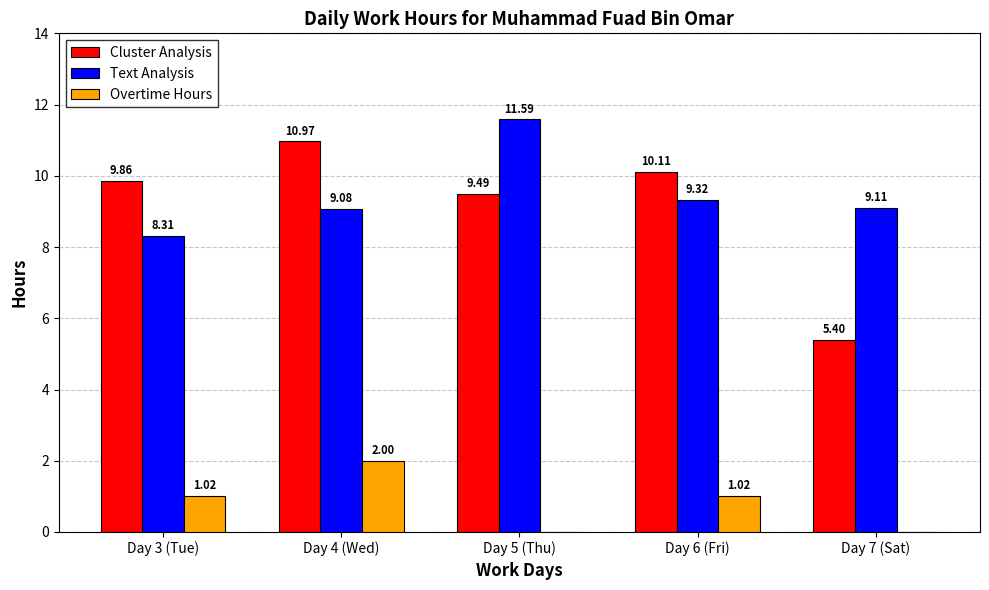

Between Day 6 (Fri) and Day 7 (Sat), which series saw the biggest shift?

Cluster Analysis